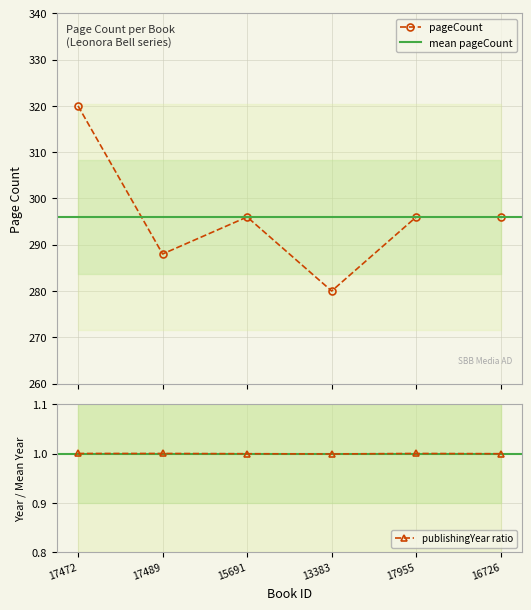

Which series has the widest spread of values?

pageCount